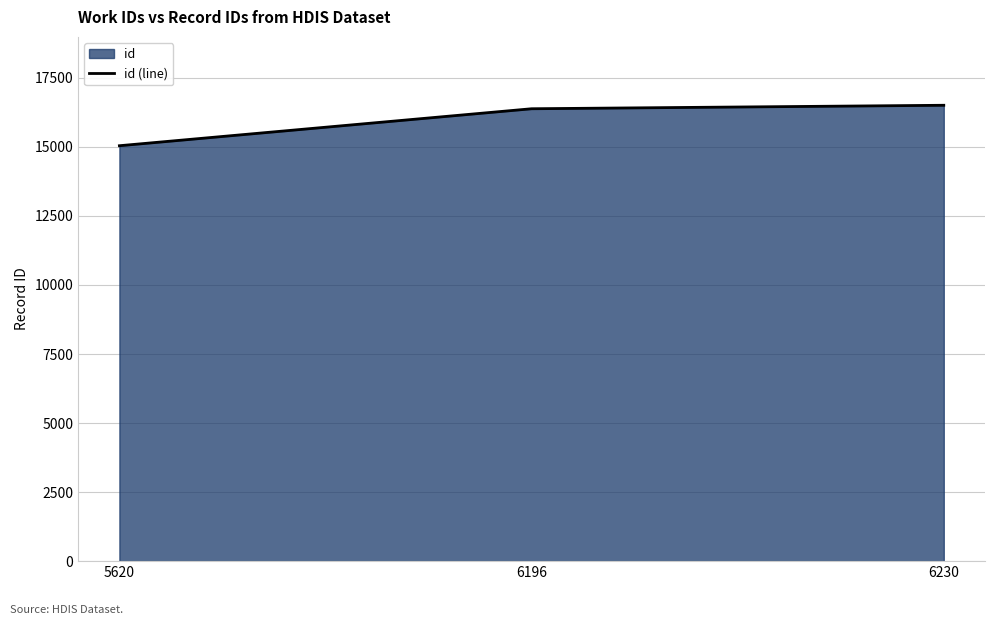

What value does the data have at 6230?

16508